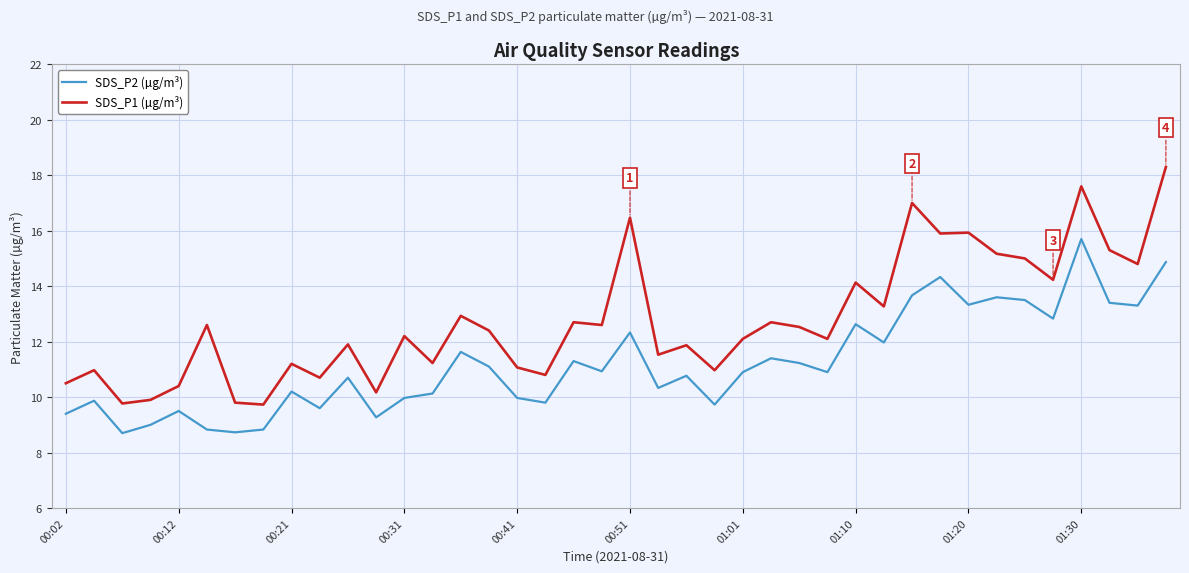

What is the highest value of the SDS_P2 (µg/m³) series?

15.7